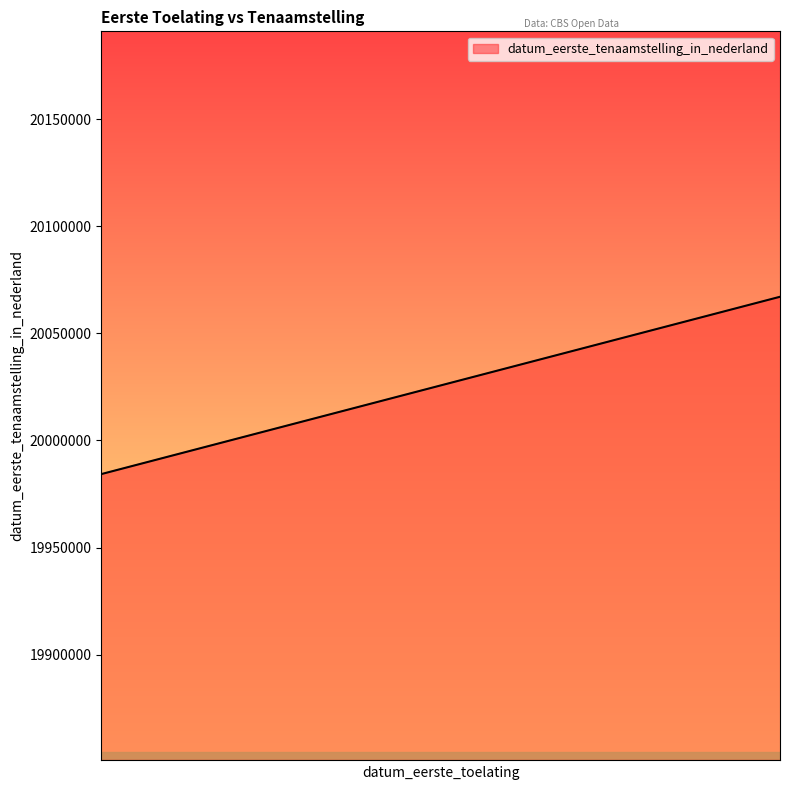

How many data points are above 20040427?

1